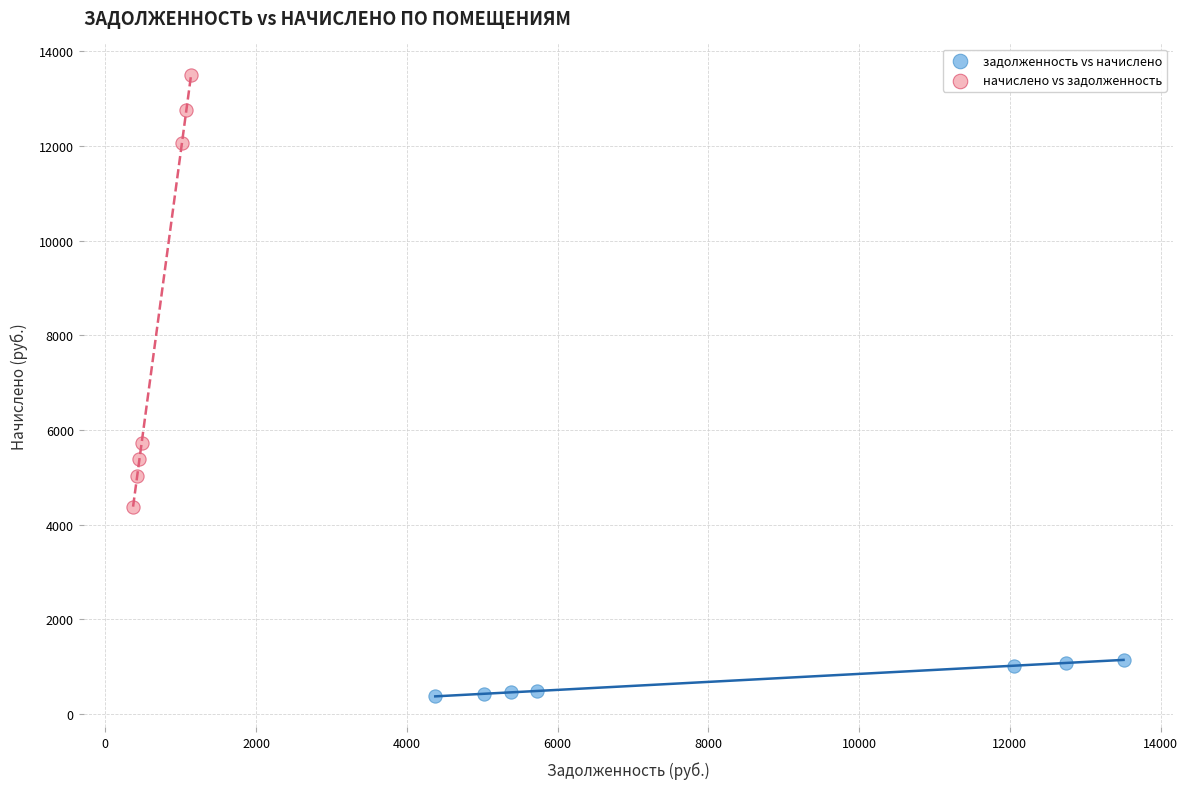

Which series has the widest spread of Y values?

начислено vs задолженность